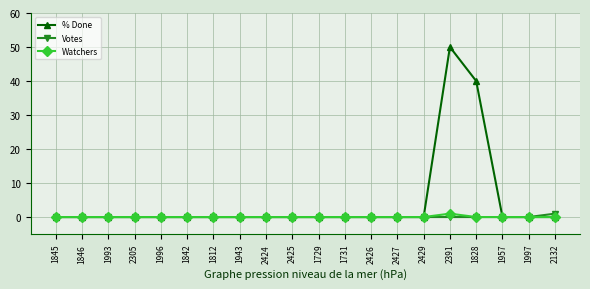

The Votes series shows 0 at 1957. True or false?

True